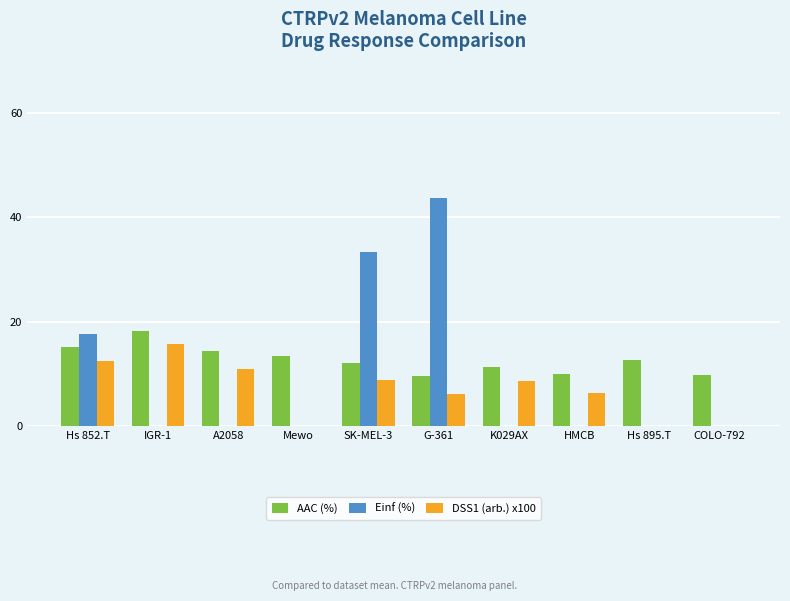

What is the maximum value shown in the chart?

43.7